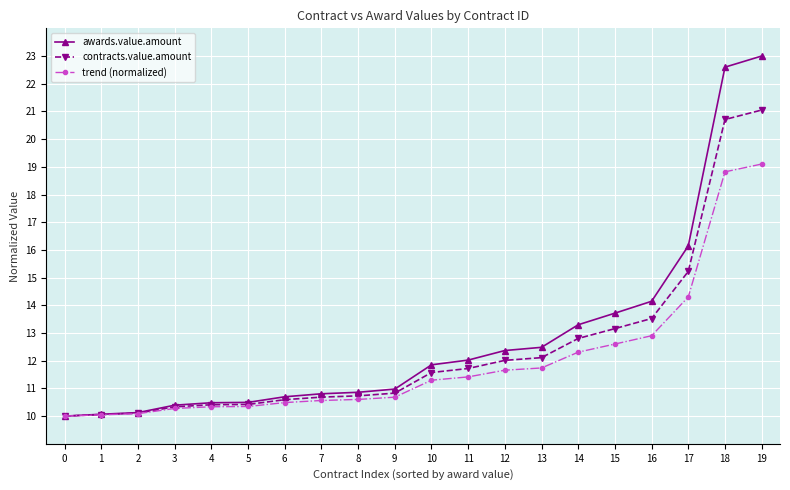

Which series has the largest total across all categories?

awards.value.amount